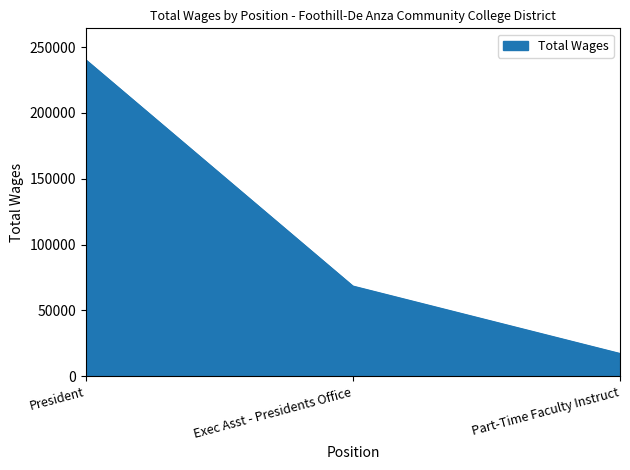

At which label is the value closest to 128704?

Exec Asst - Presidents Office